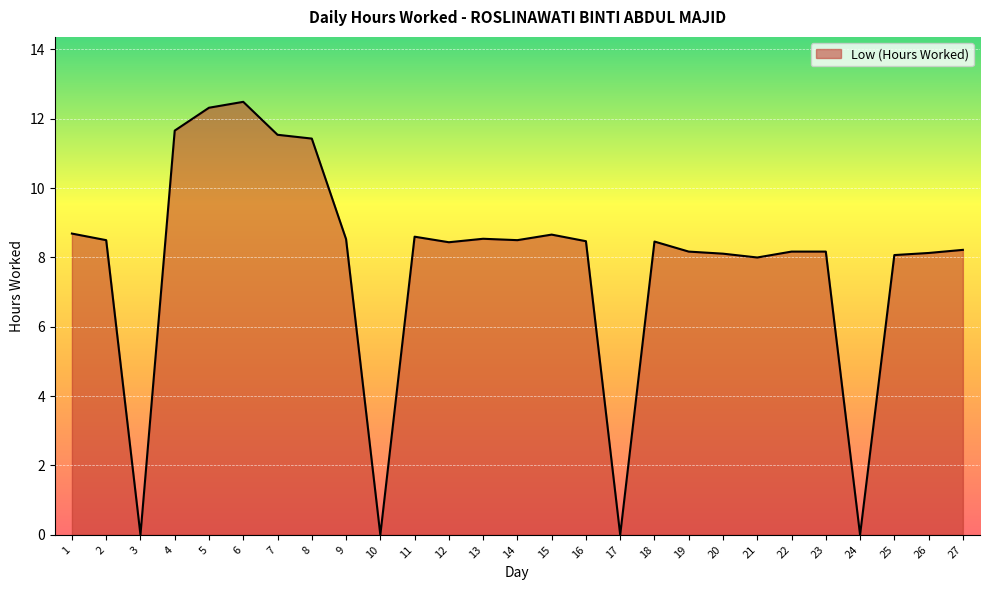

What is the difference between the second highest and minimum values?

12.3